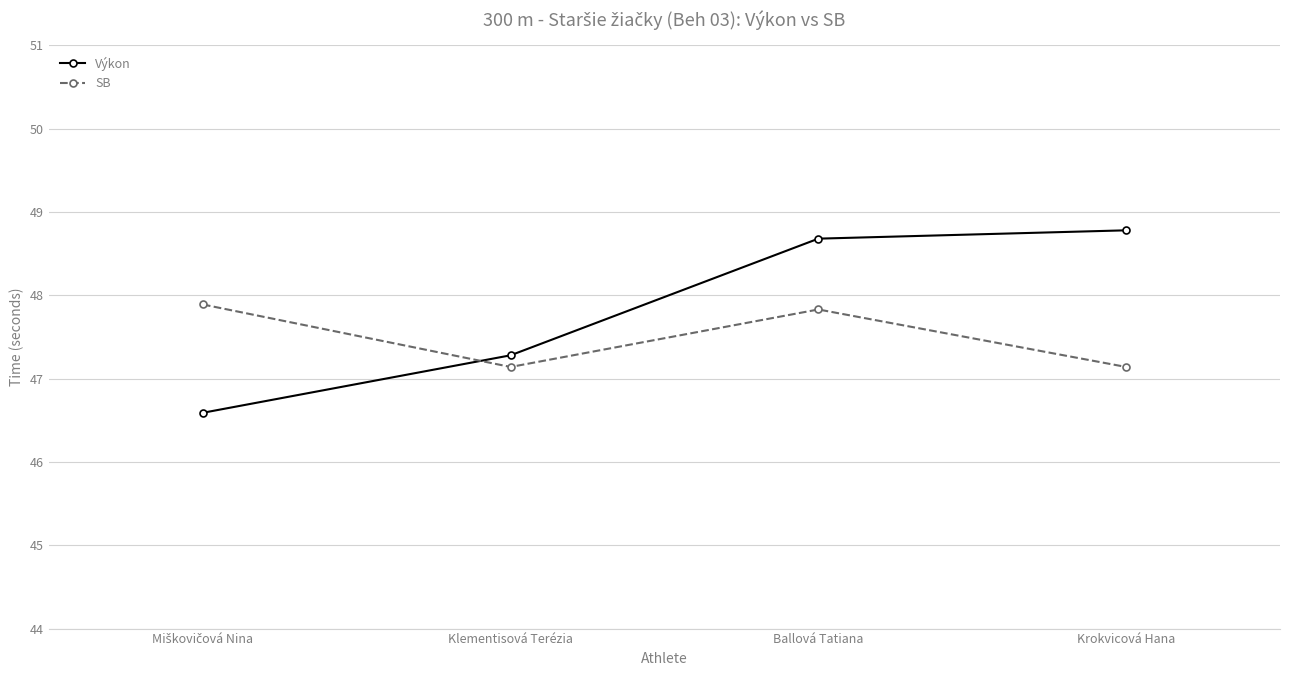

True or false: SB has more than 0 interior local peaks.

True